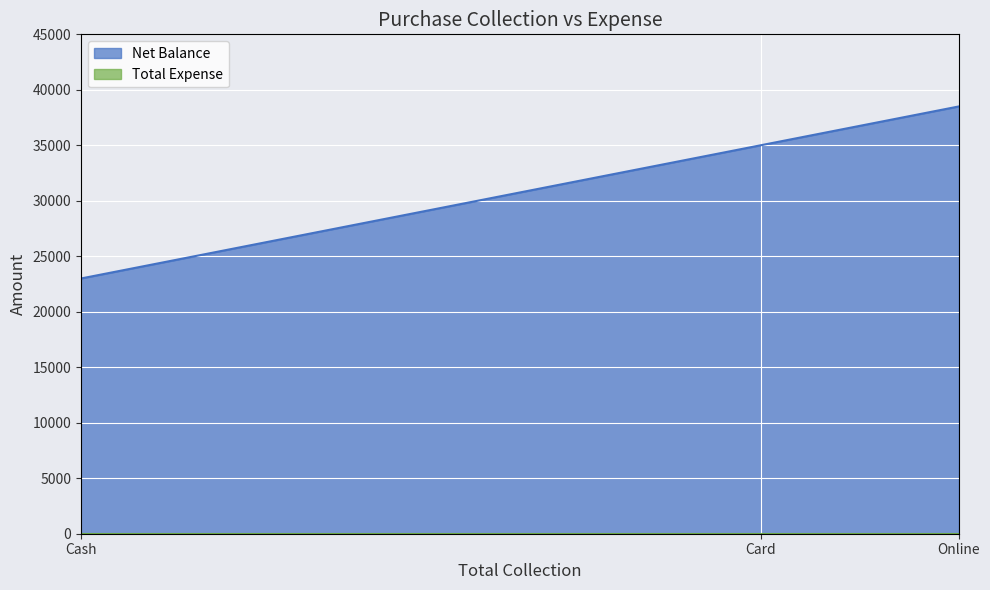

What is the label of the 2nd point from the right?

Card